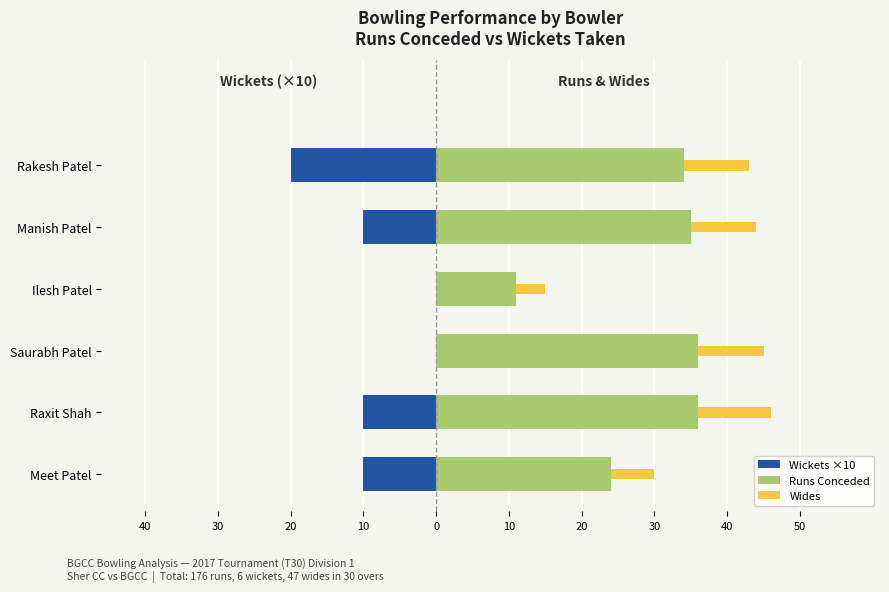

Is the value of Wides at Ilesh Patel greater than the value of Runs Conceded at Meet Patel?

No